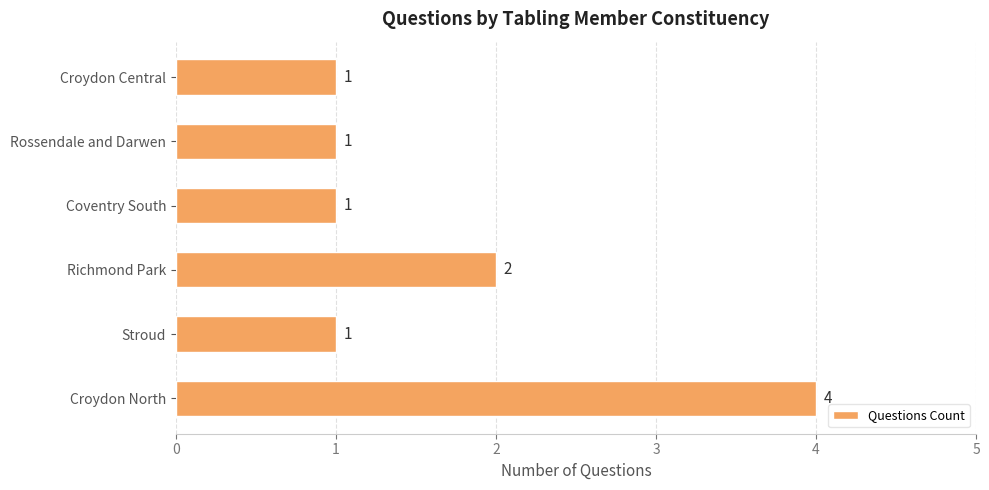

Are the bars horizontal?

Yes